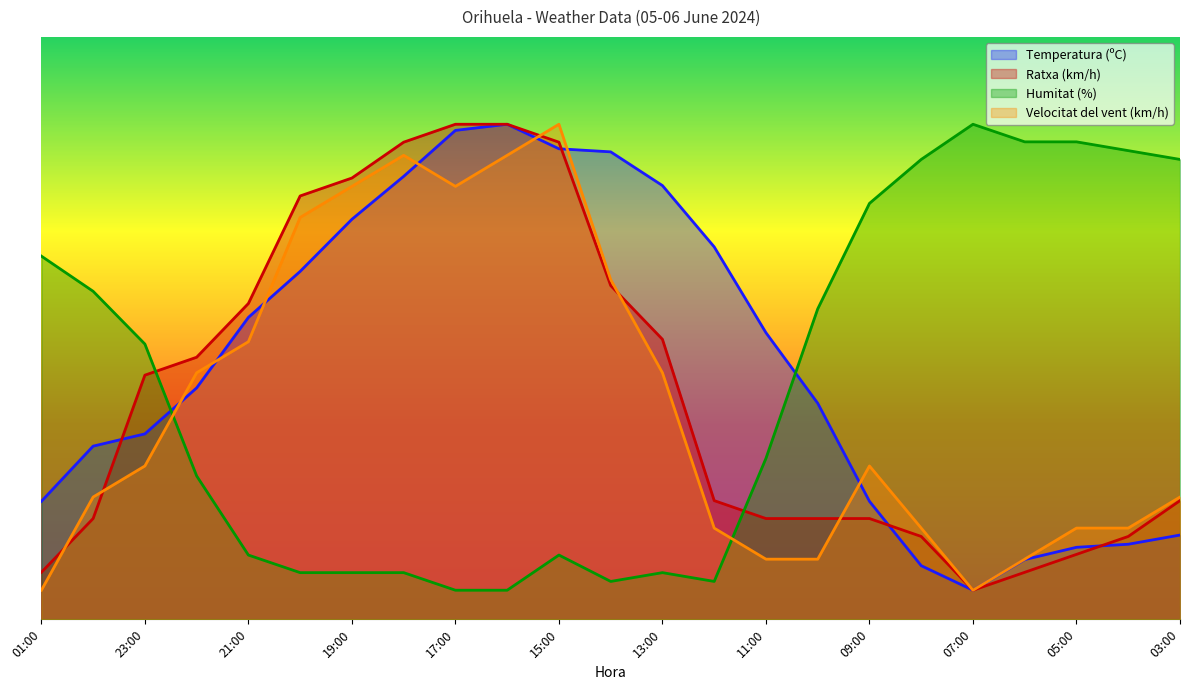

What is the greatest value displayed?

85.0